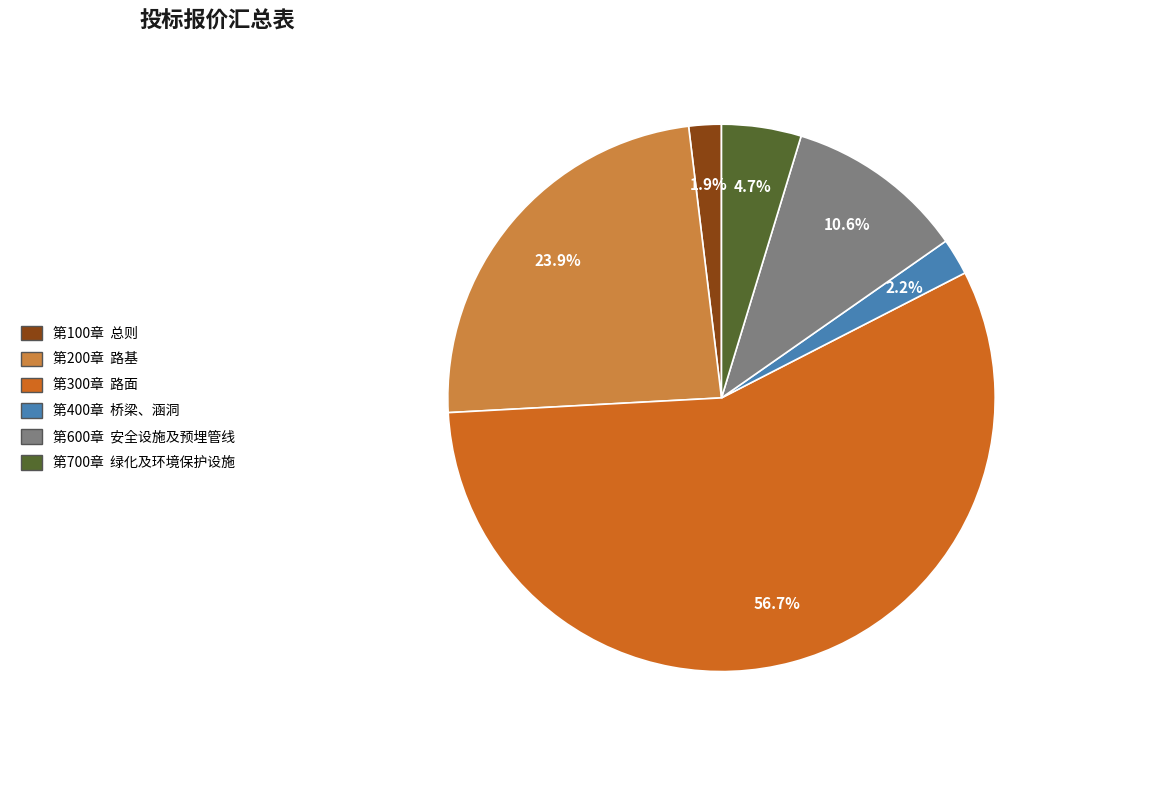

What is the change in value from 清单 第100章  总则 to 清单 第200章  路基?

+417704.9